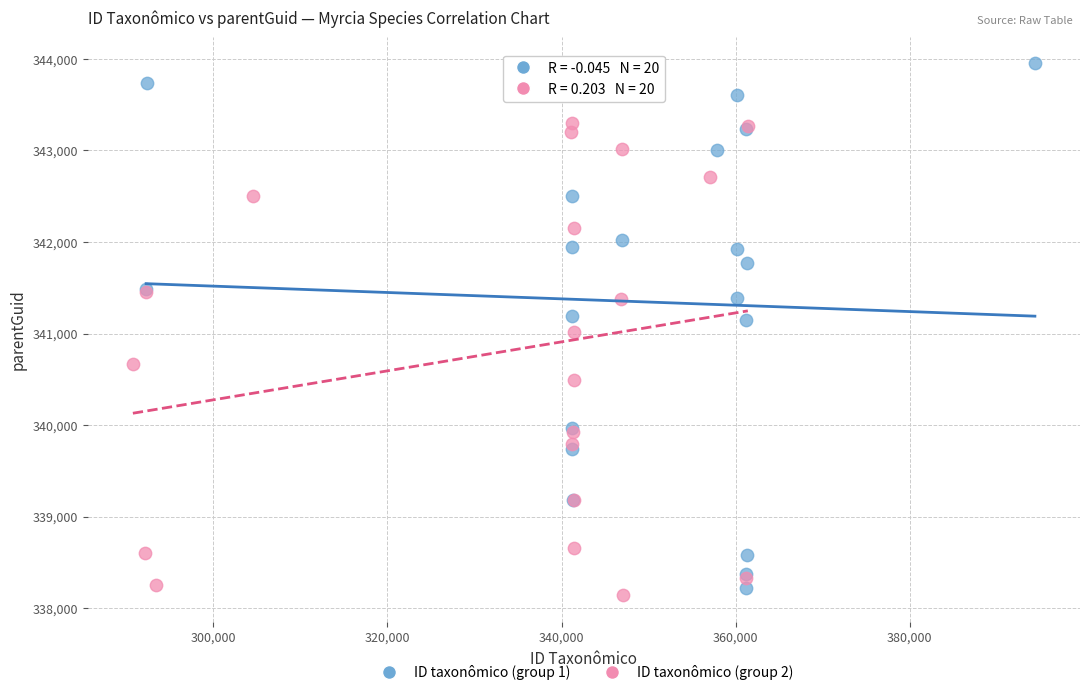

Which series has the largest Y range (max minus min)?

ID taxonômico (group 1)